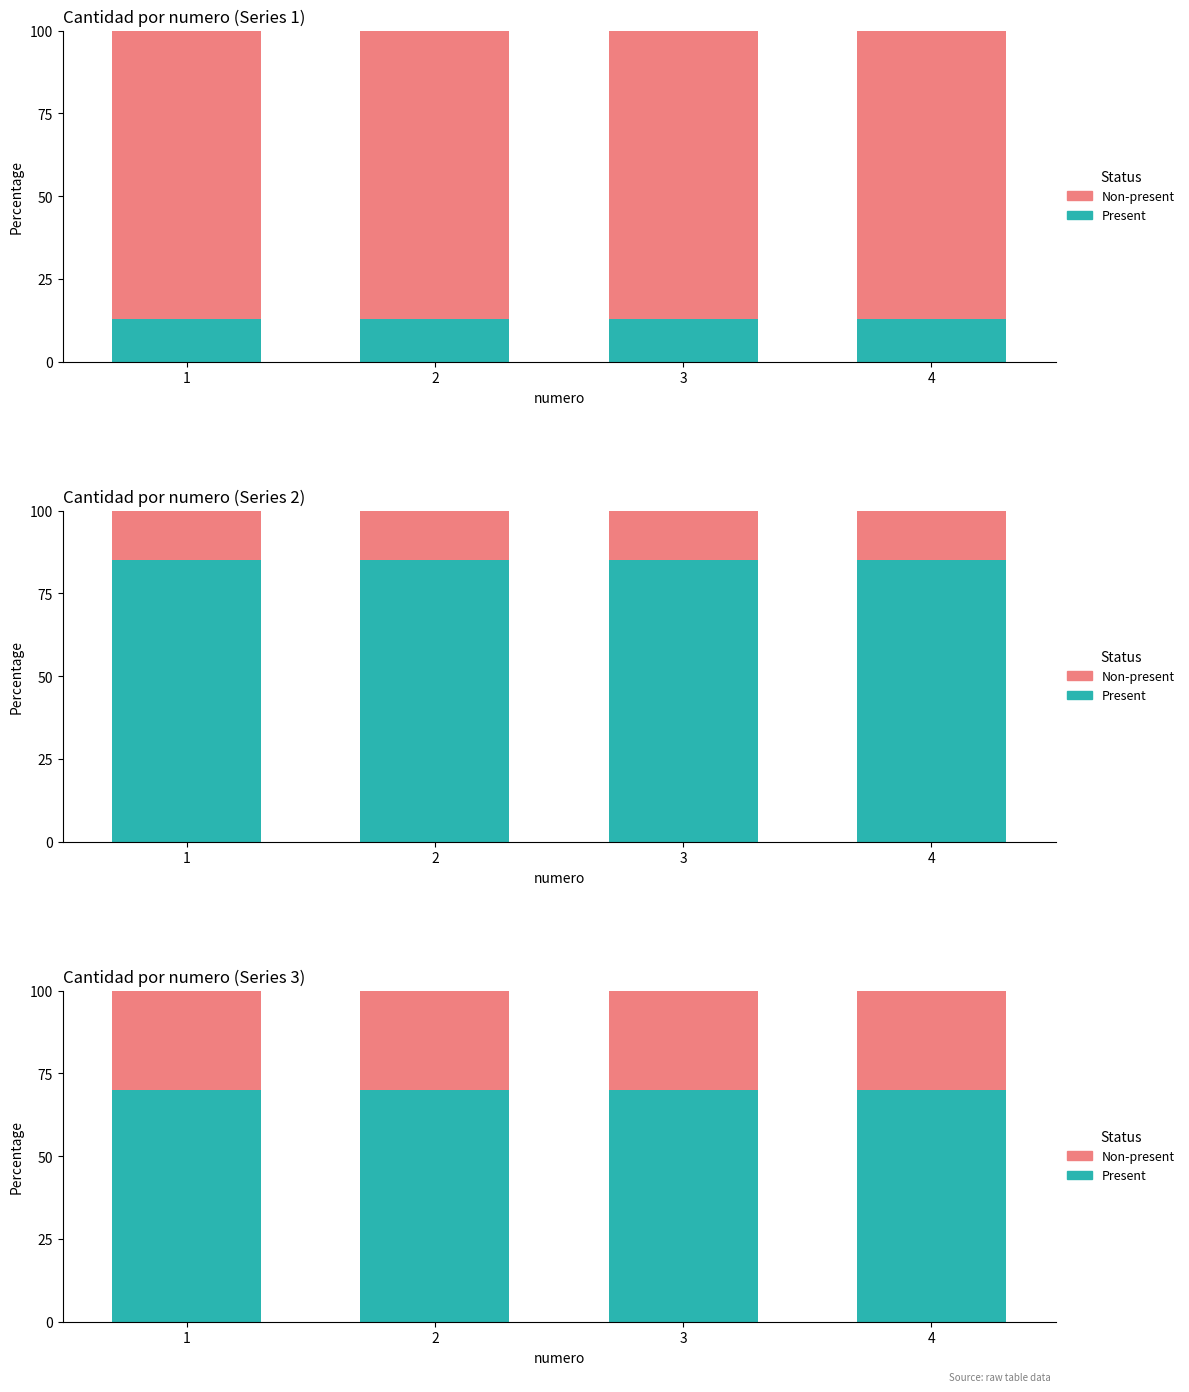

What are all the series names shown in the legend?

Present, Non-present